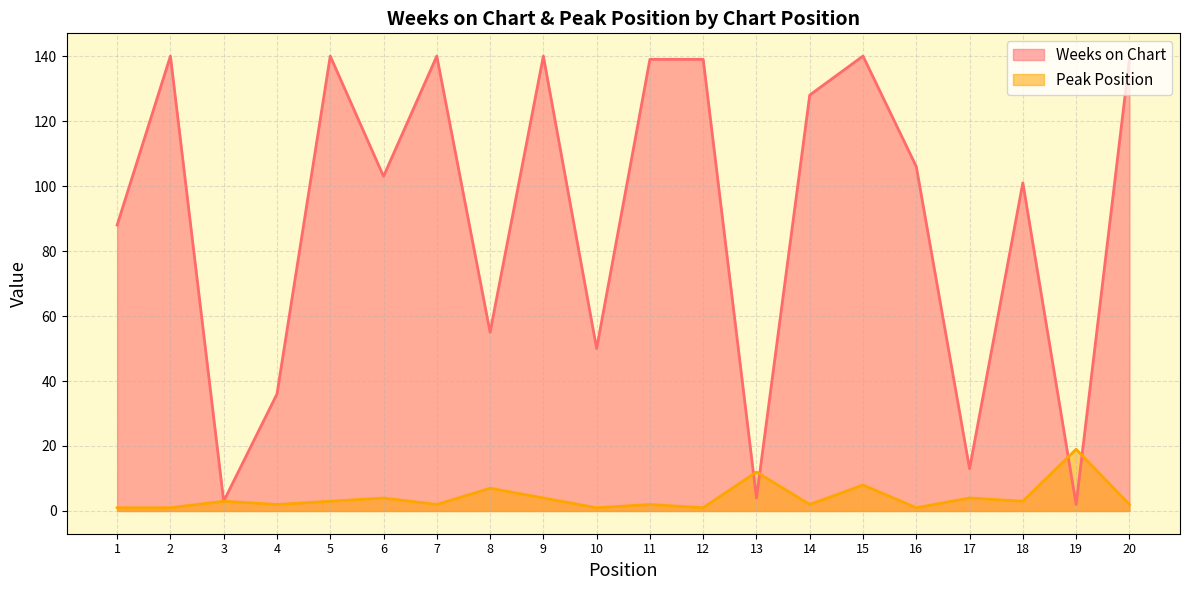

How many data points in Peak Position are above 3?

7